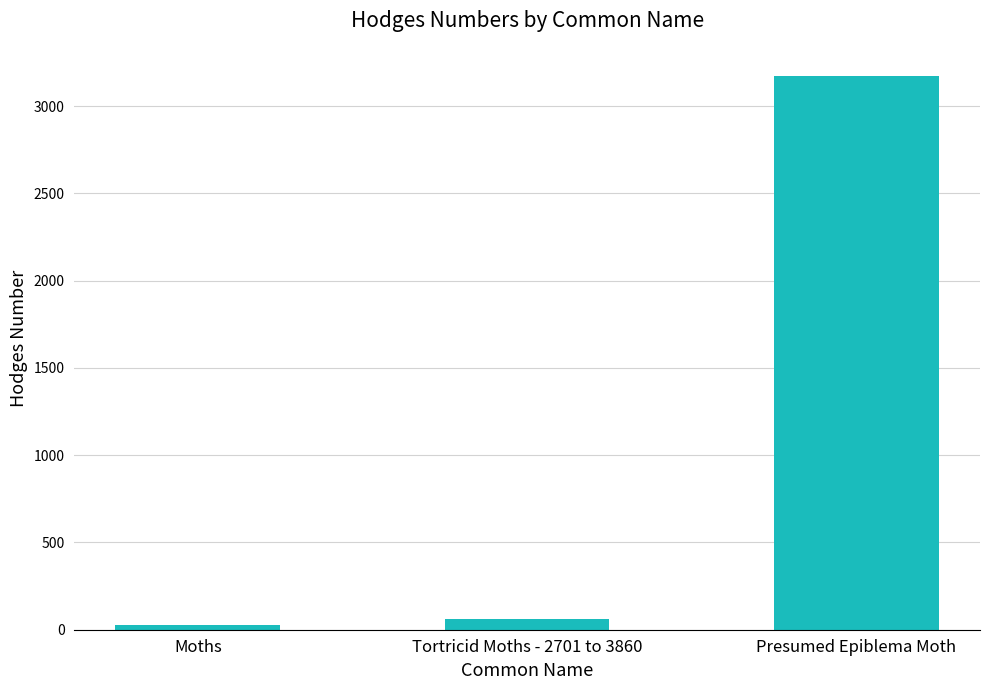

Reading left to right, extract all data points from this chart.

Moths=29.0	Tortricid Moths - 2701 to 3860=62.1	Presumed Epiblema Moth=3176.0